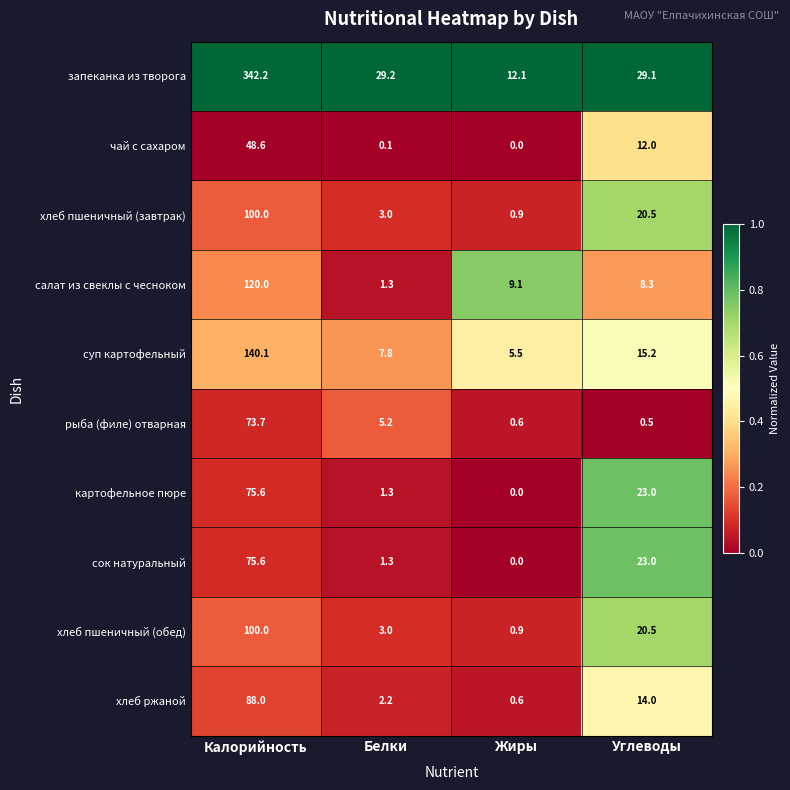

What is the difference between the maximum and minimum values in the чай с сахаром series?

48.6